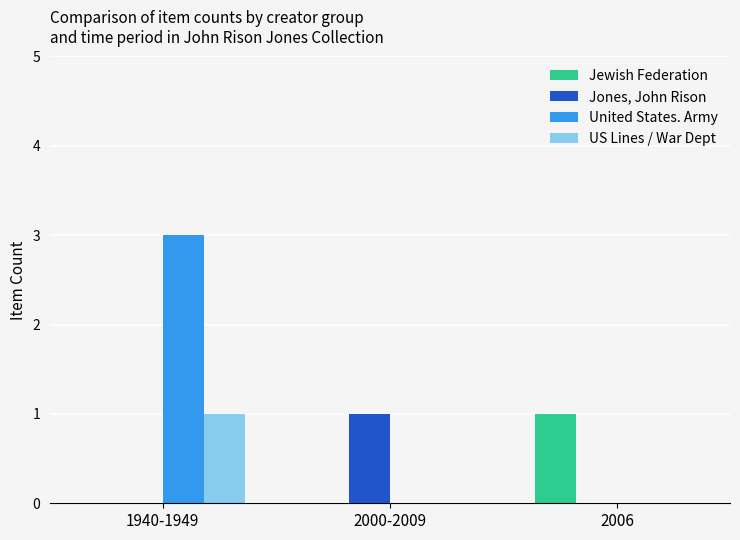

Which series has the largest total across all categories?

United States. Army